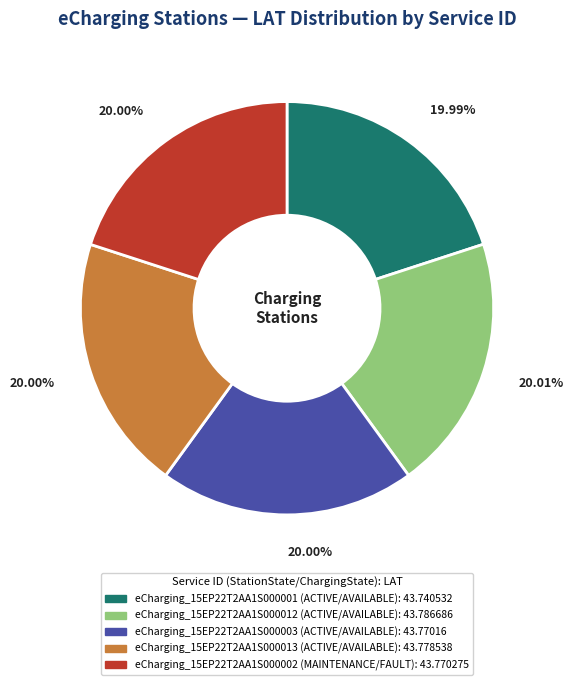

What percentage is the eCharging_15EP22T2AA1S000012 slice, to the nearest percent?

20%